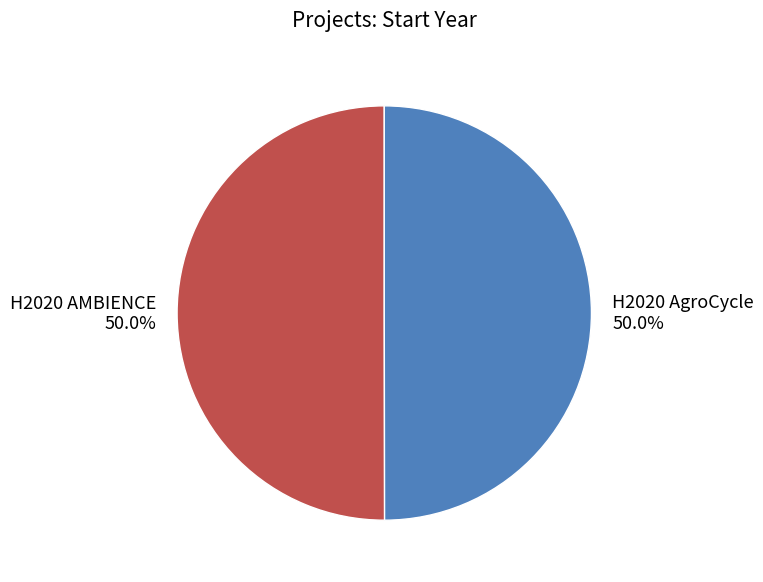

Count the number of slices in the pie.

2